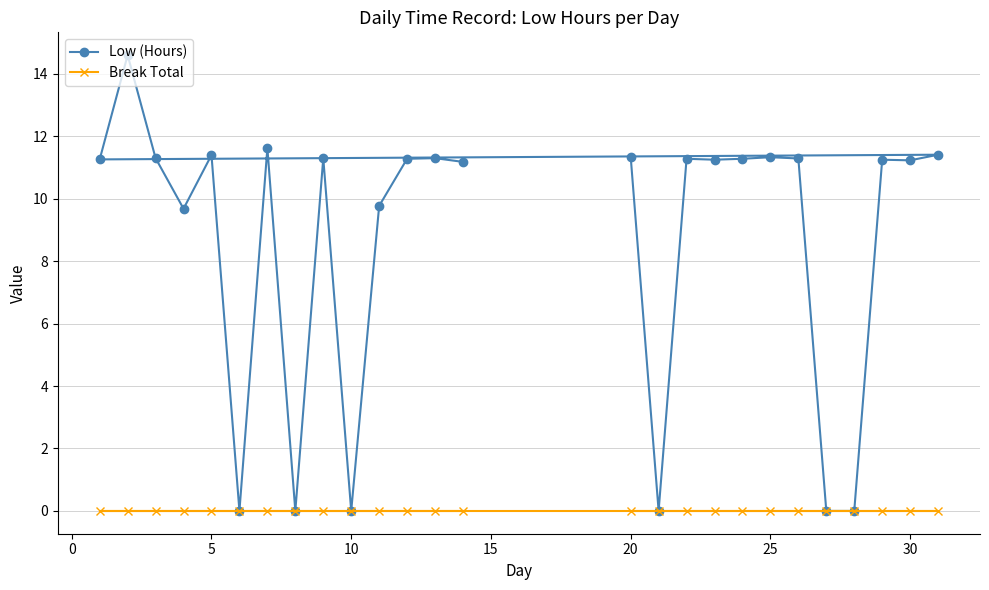

How many lines are shown in the chart?

2